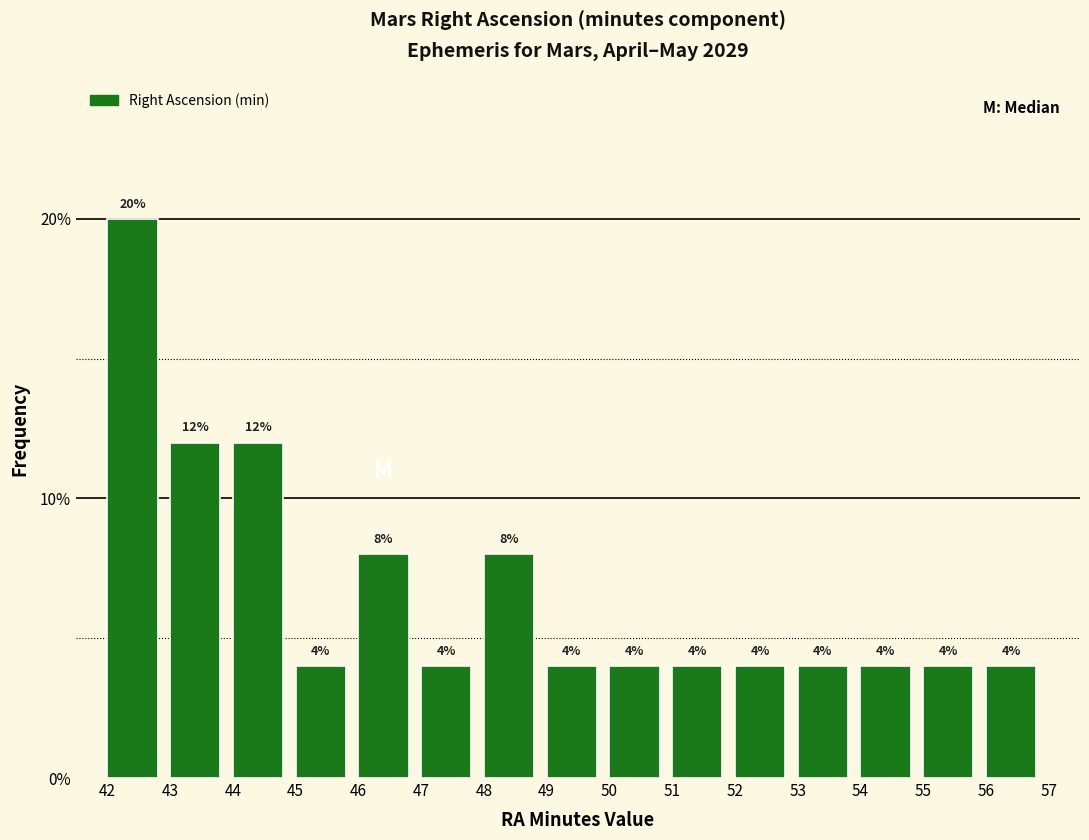

How tall is the bar that spans 52 to 53 on the x-axis?

4